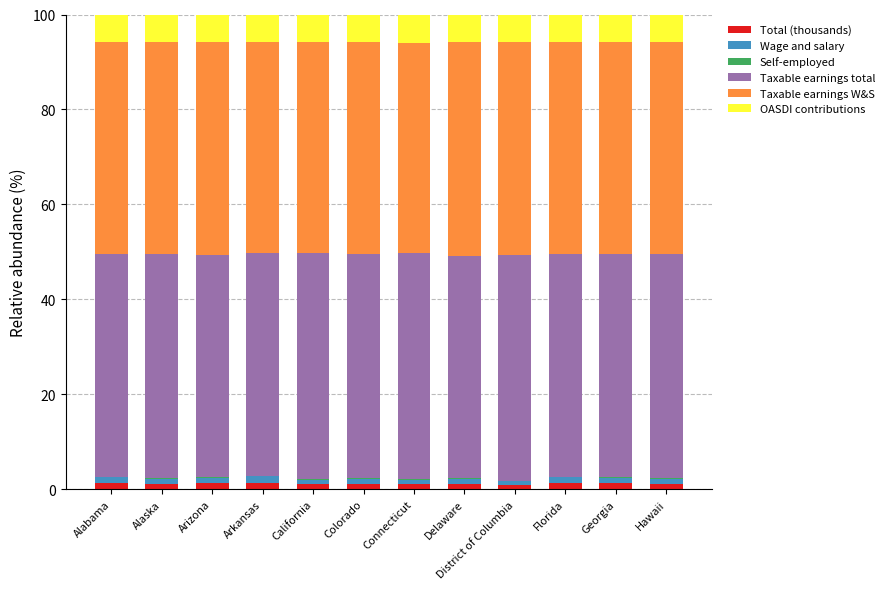

What is the sum of all Total (thousands) values?

14.0